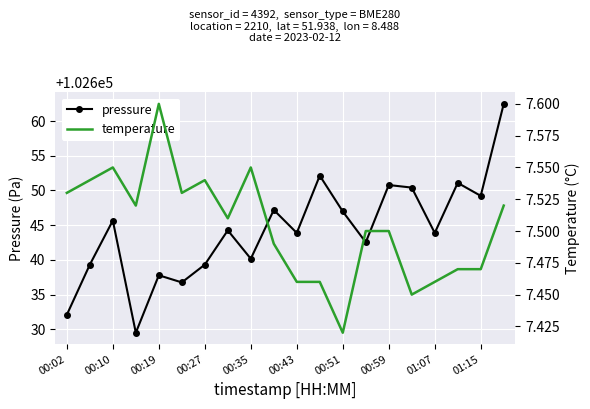

What is the highest value of the pressure series?

102662.5